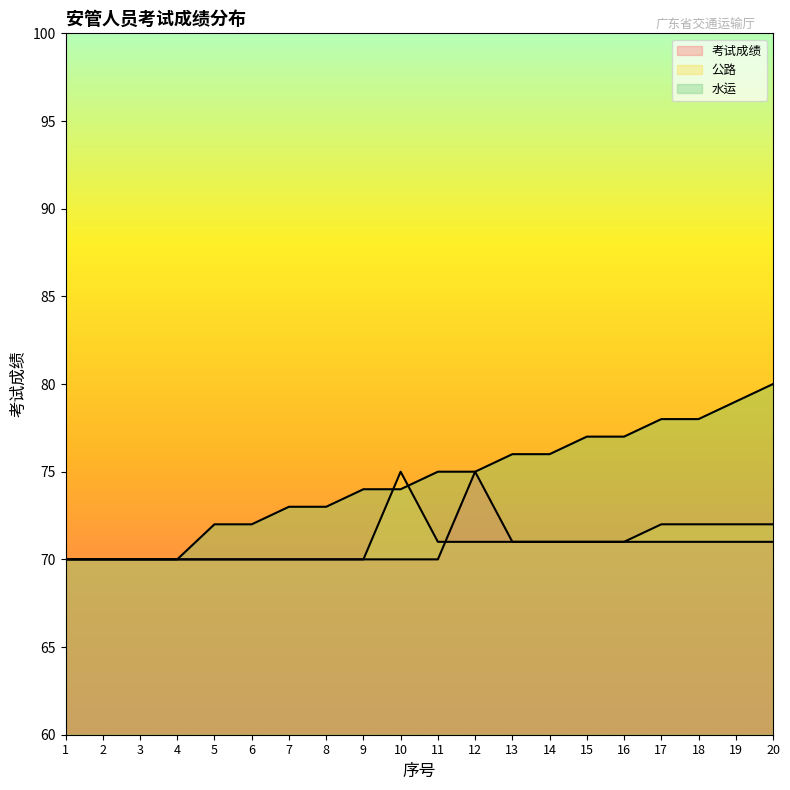

At which category is the sum across all series the highest?

20